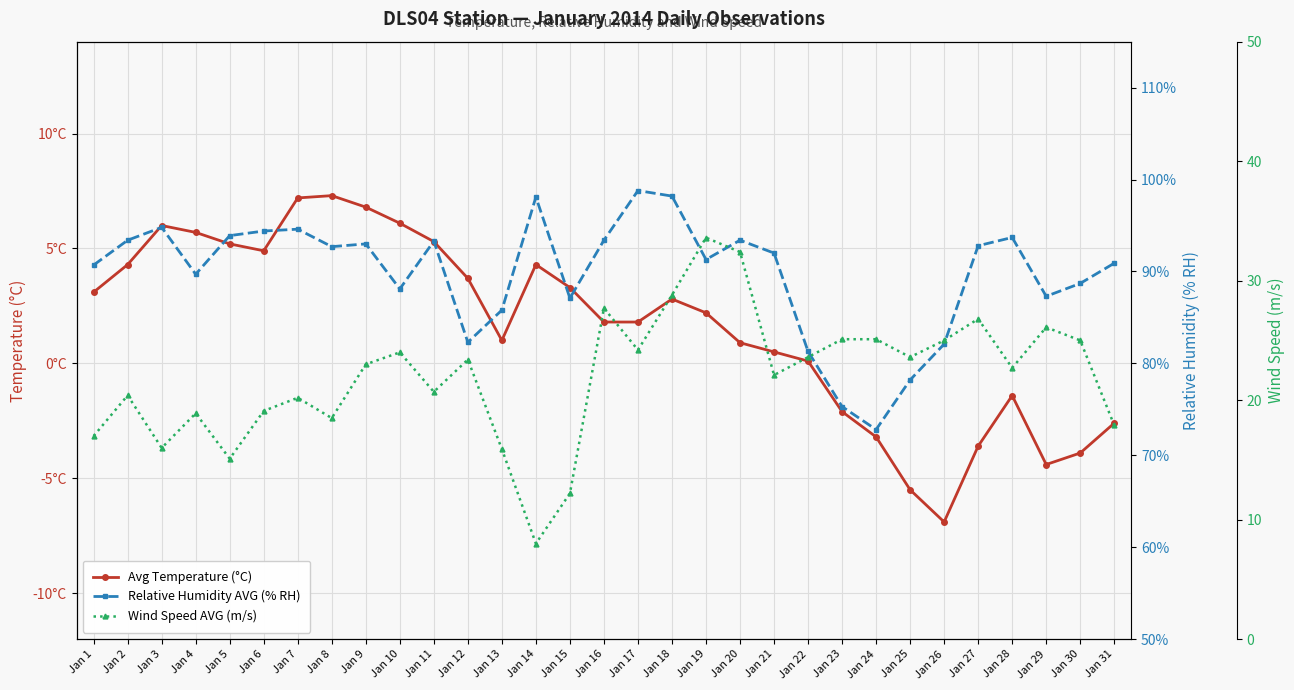

The Wind Speed AVG (m/s) series shows 42.6 at Jan 30. True or false?

False